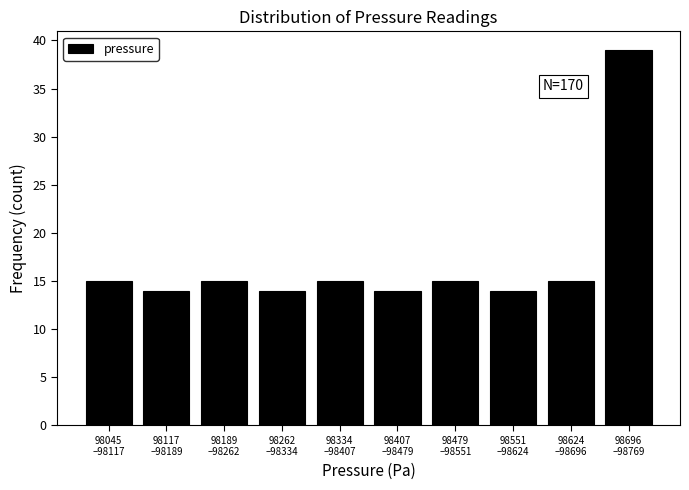

What is the value of the 3rd bar from the left?

15